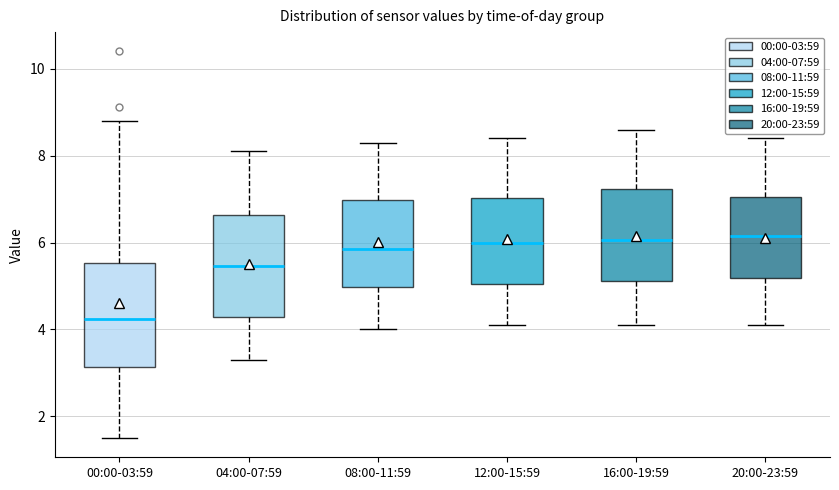

Where does the lower whisker of the box for 20:00-23:59 end on the y-axis? The values are not printed on the chart, so give them approximately, as read against the axis.

4.2